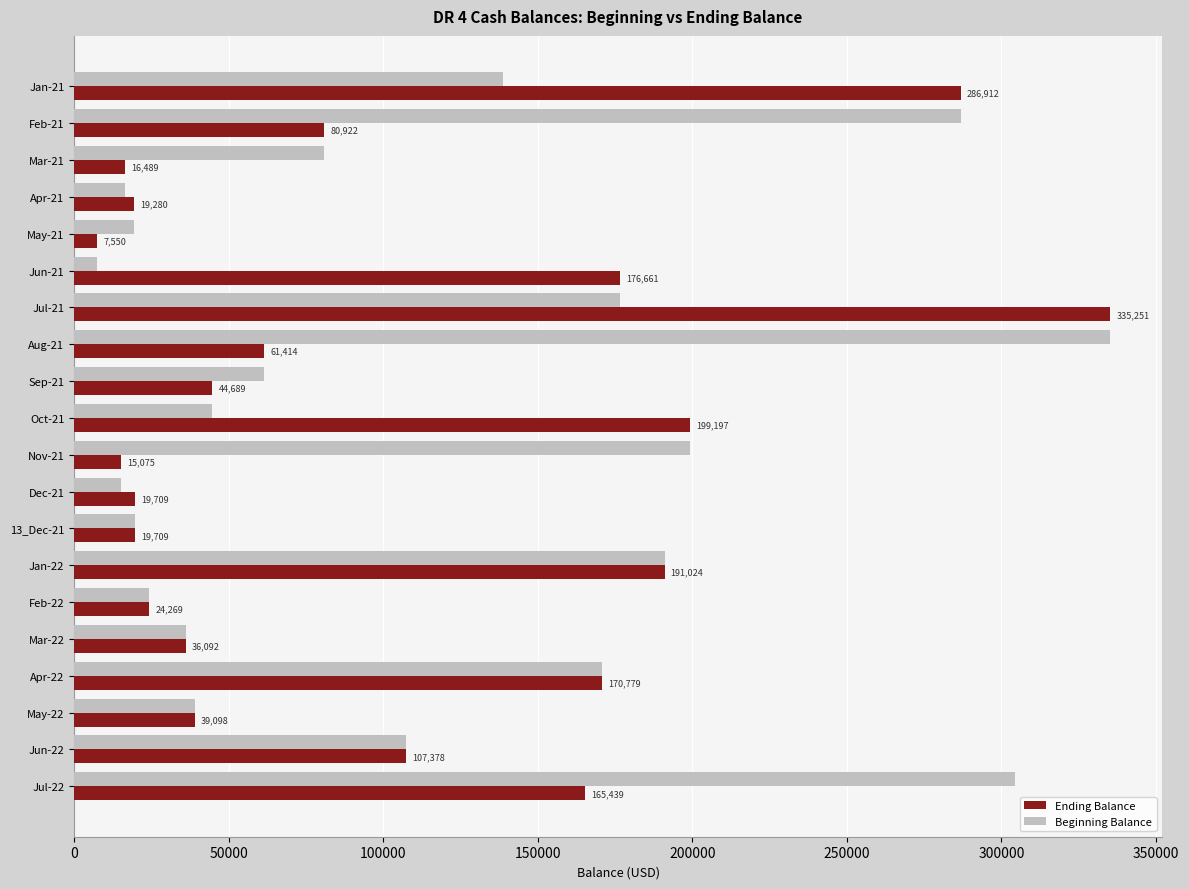

True or false: Ending Balance has a value of 259523.0 at Jun-21.

False